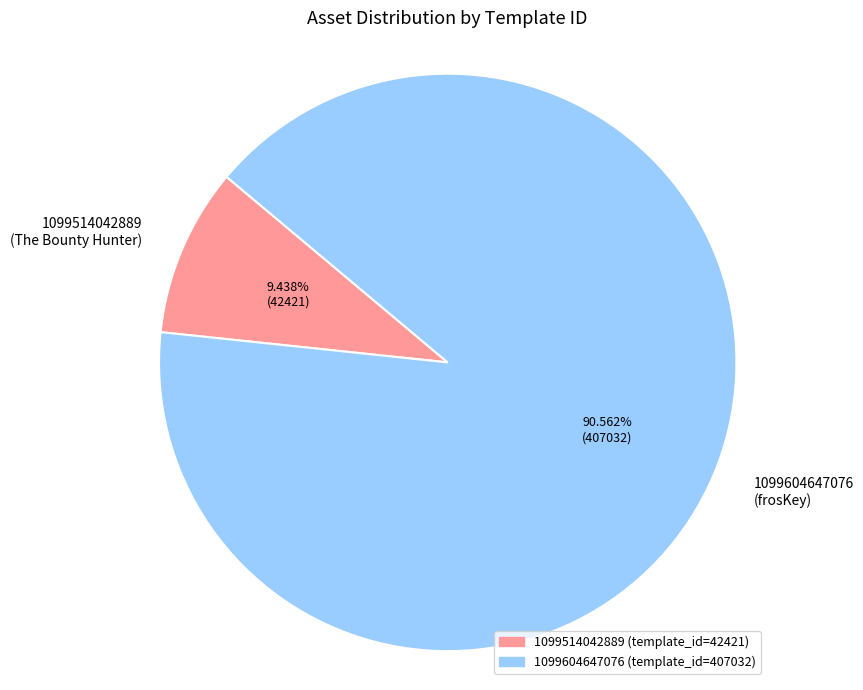

Is there a majority slice in this chart?

Yes